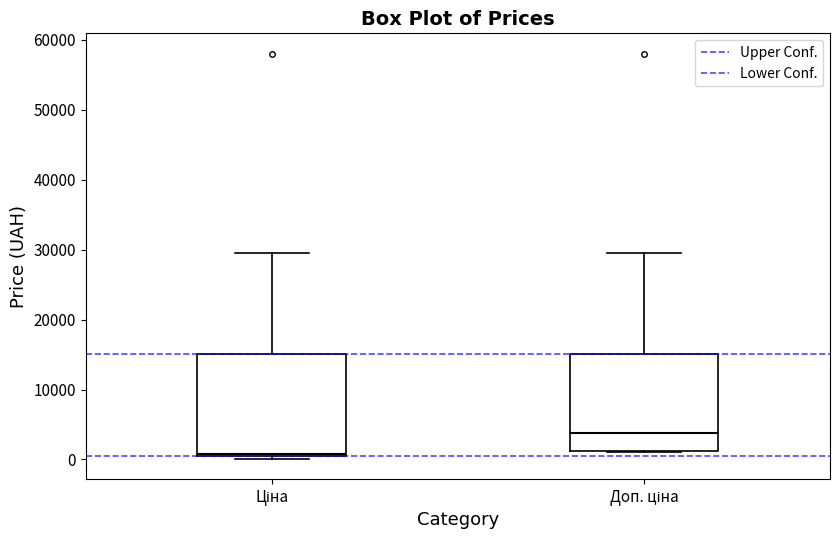

Reading left to right, read every box against the y-axis: the position of its median line, the range the box covers, and the ends of its whiskers. The values are not printed on the chart, so give them approximately, as read against the axis.

Ціна: median 1000, box 1000 to 15000, whiskers 0 to 30000
Доп. ціна: median 4000, box 1000 to 15000, whiskers 1000 to 30000